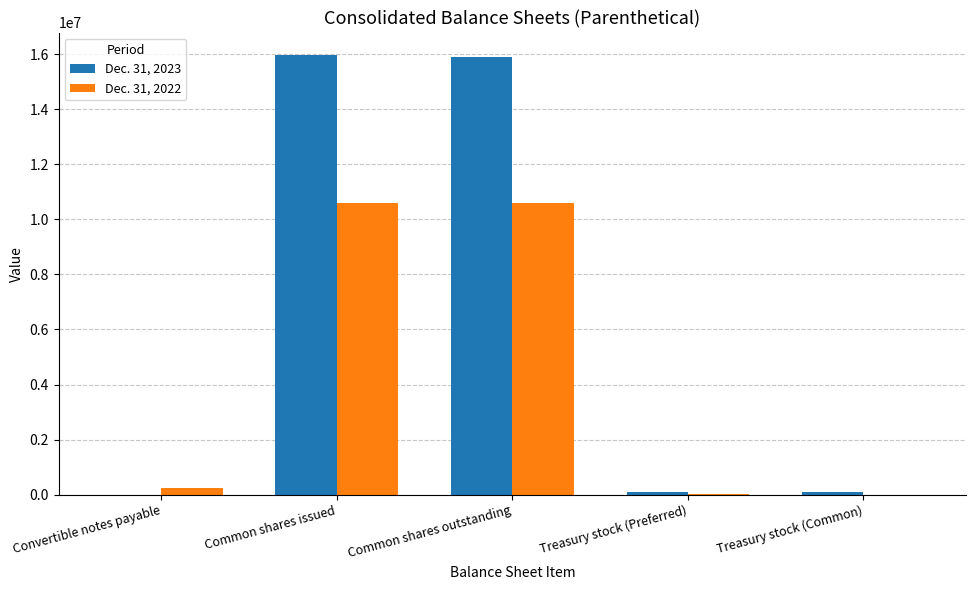

Which series has the largest total across all categories?

Dec. 31, 2023